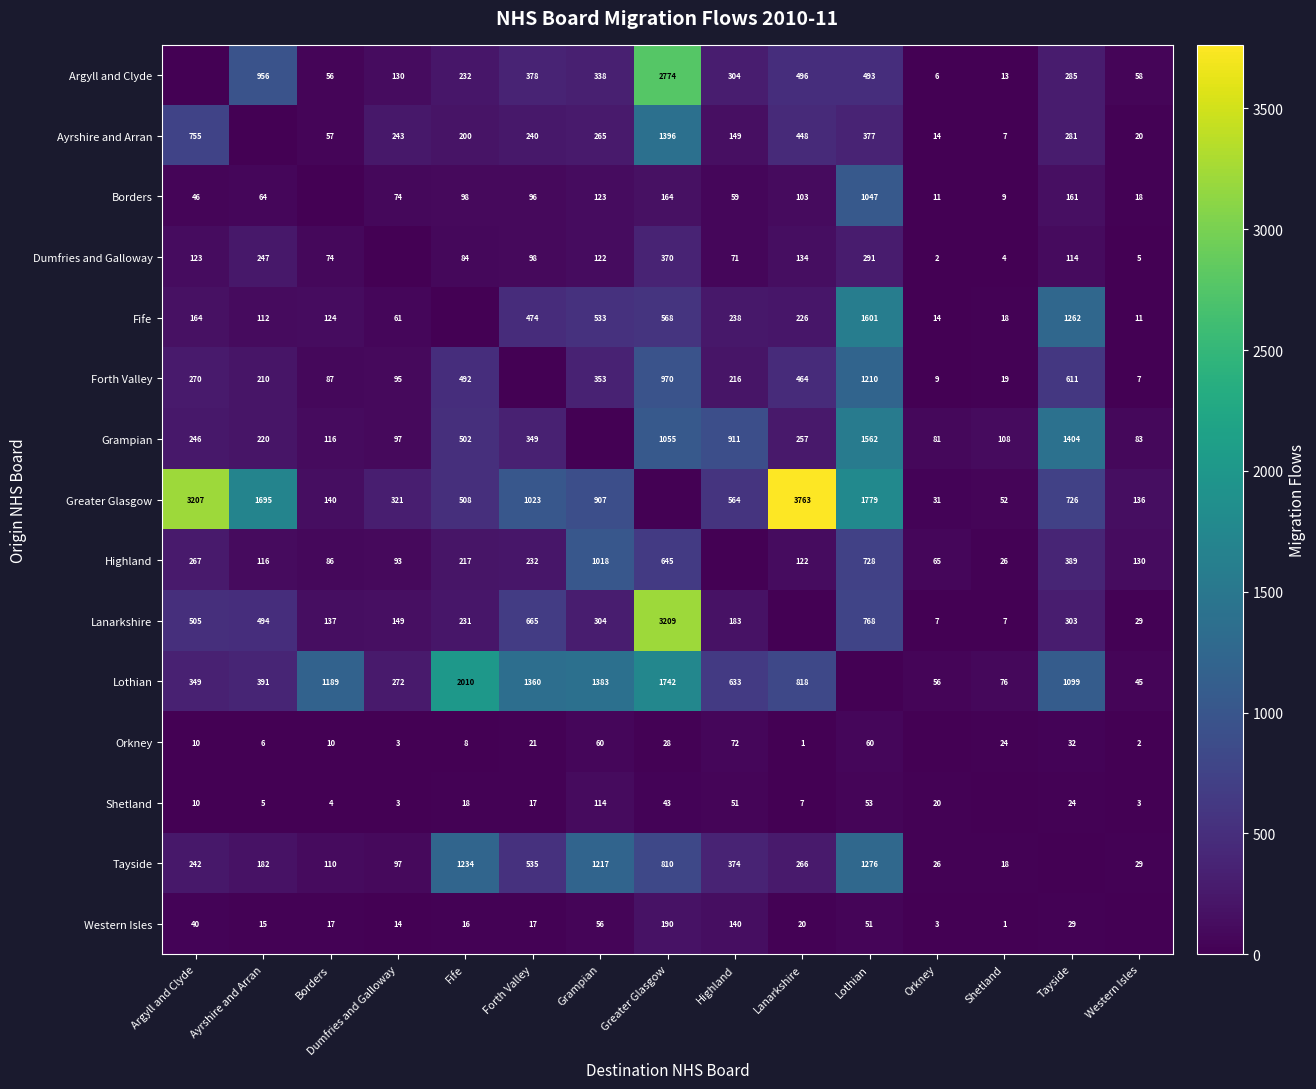

True or false: Borders has a value of 74 at Dumfries and Galloway.

True